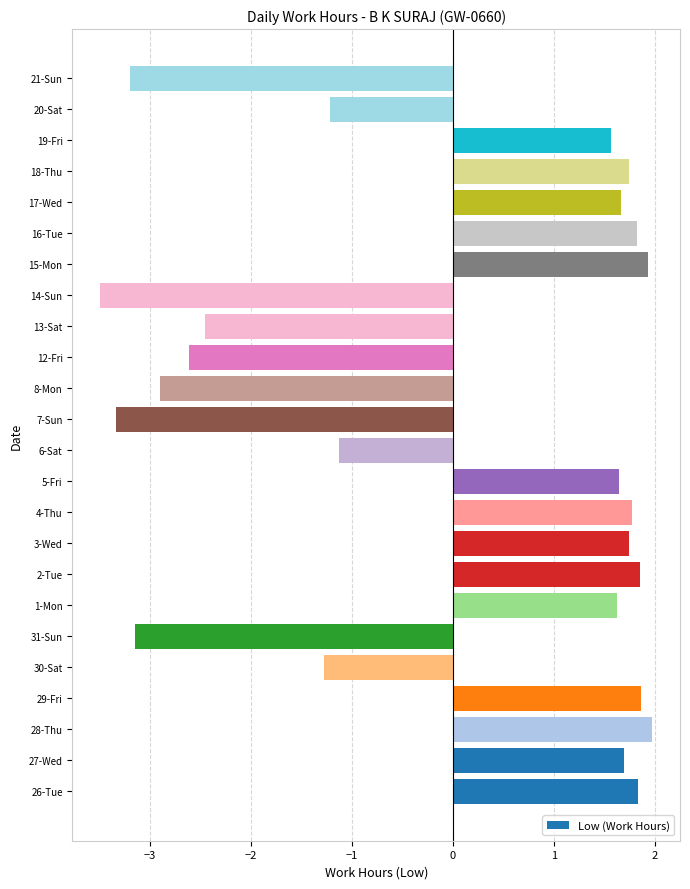

The value at 7-Sun is -5.1. True or false?

False